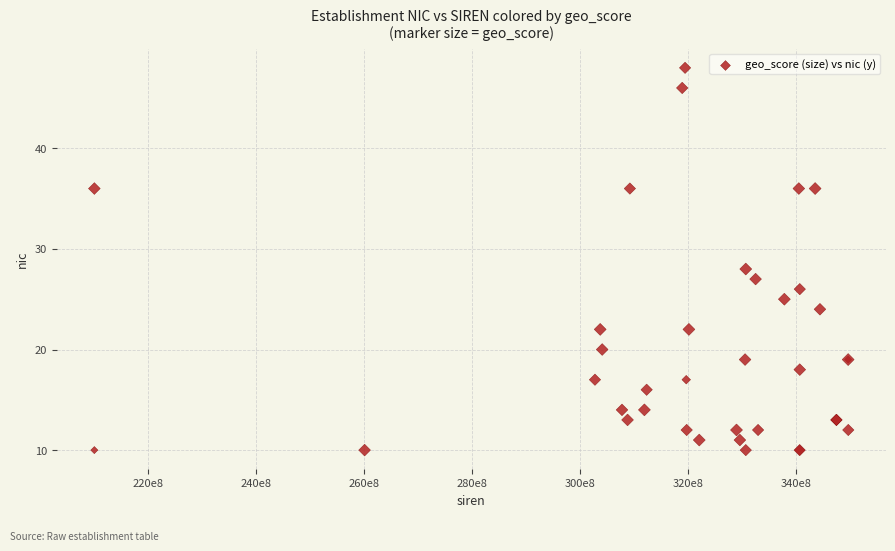

What Y value in the scatter plot is closest to 29?

28